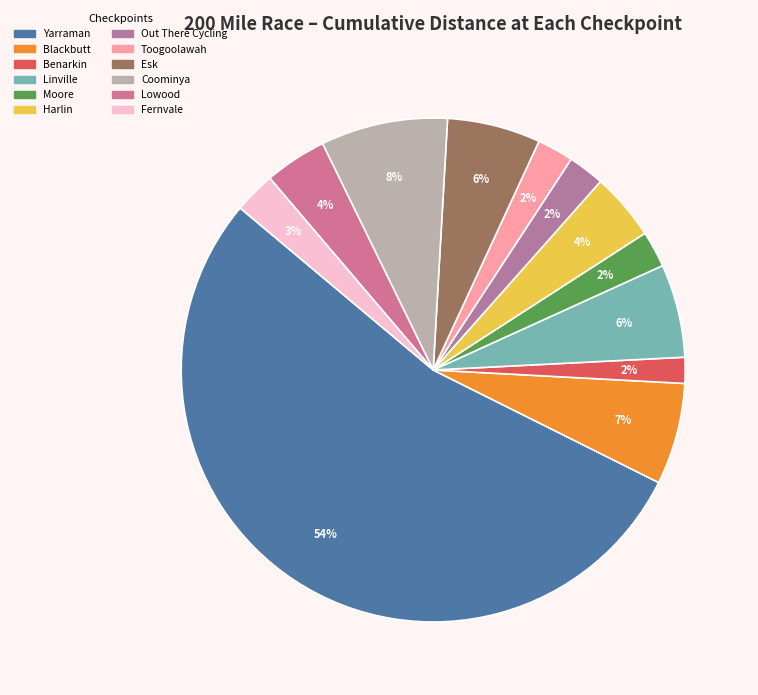

Is there any slice that represents more than half of the pie?

Yes